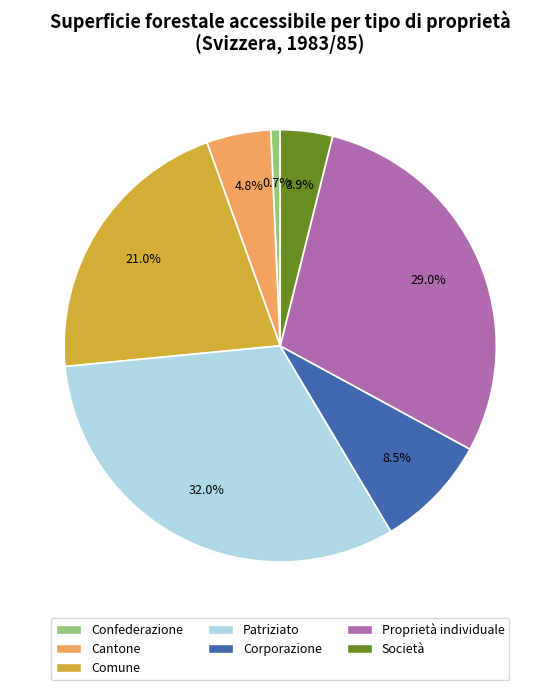

Is the sum of Comune and Patriziato greater than half?

Yes